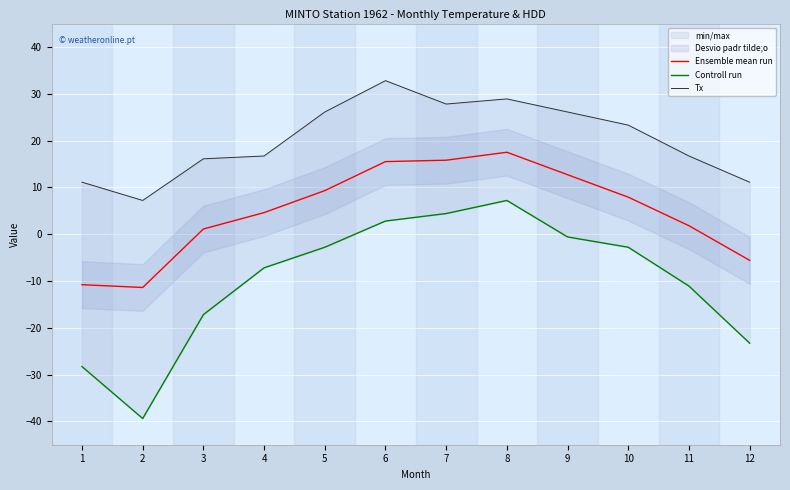

What is the value of the Tx point at the 6th from the left?

32.8